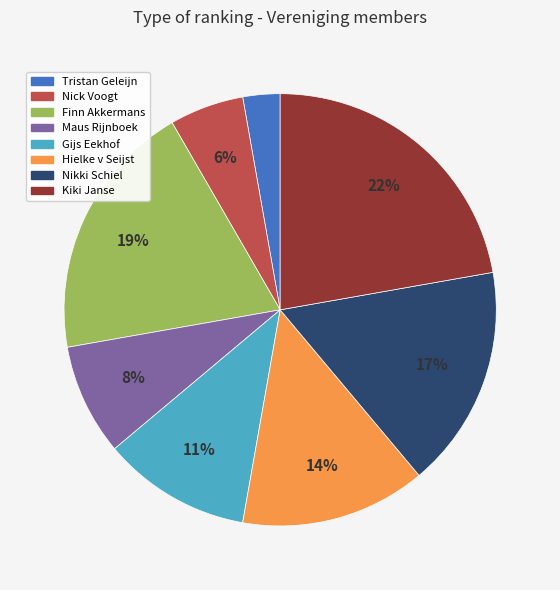

Which category has the biggest portion of the pie?

Kiki Janse